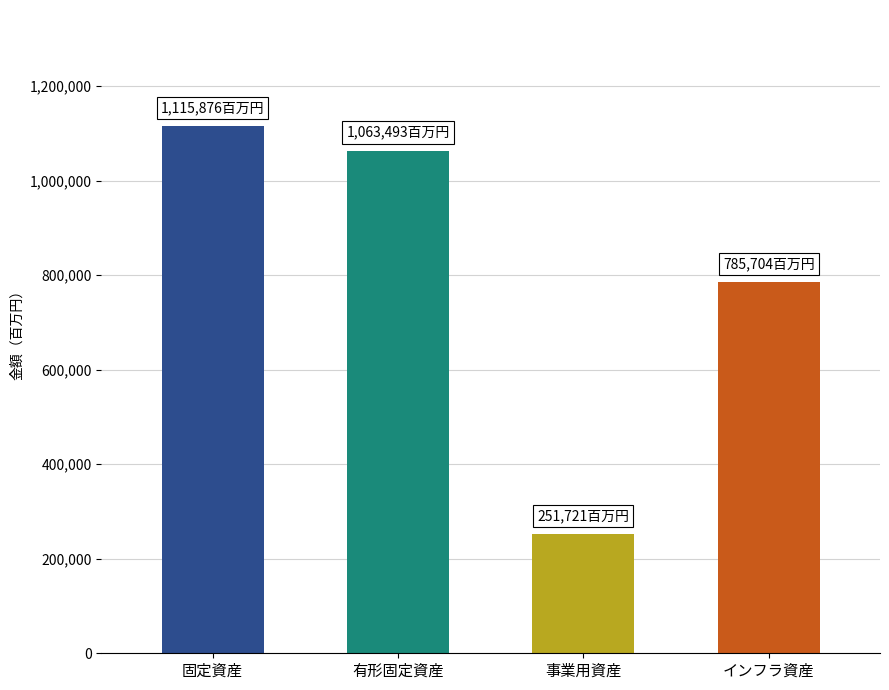

How many bars are there in total?

4